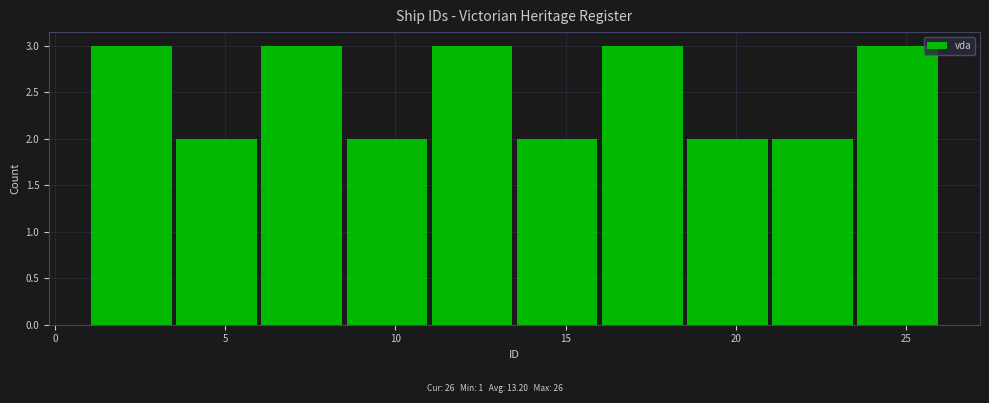

How tall is the bar that spans 23.5 to 26.0 on the x-axis? The values are not printed on the chart, so give them approximately, as read against the axis.

3